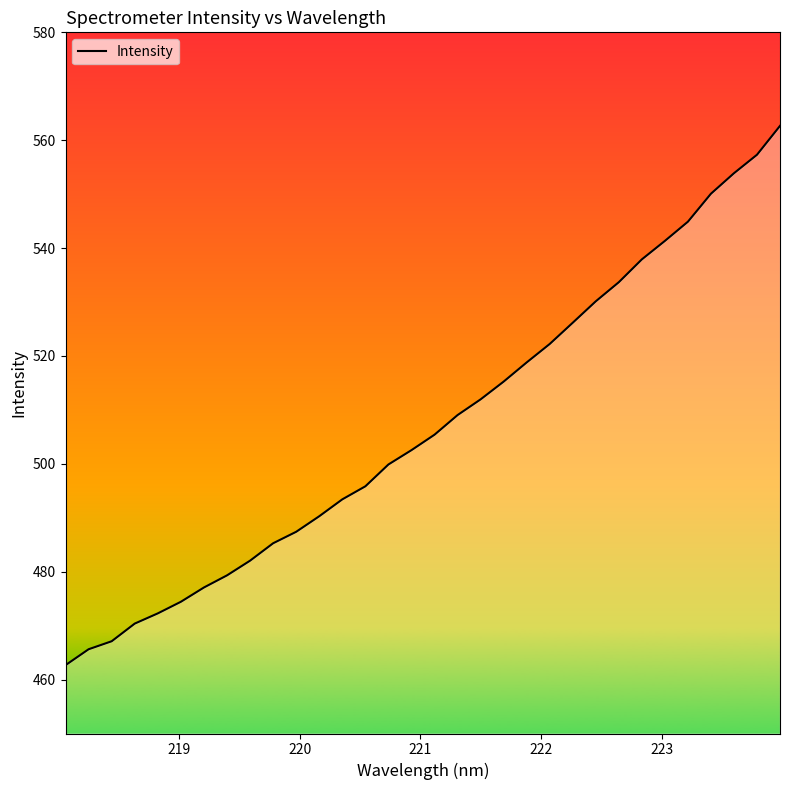

What is the difference between the maximum and minimum values?

100.0